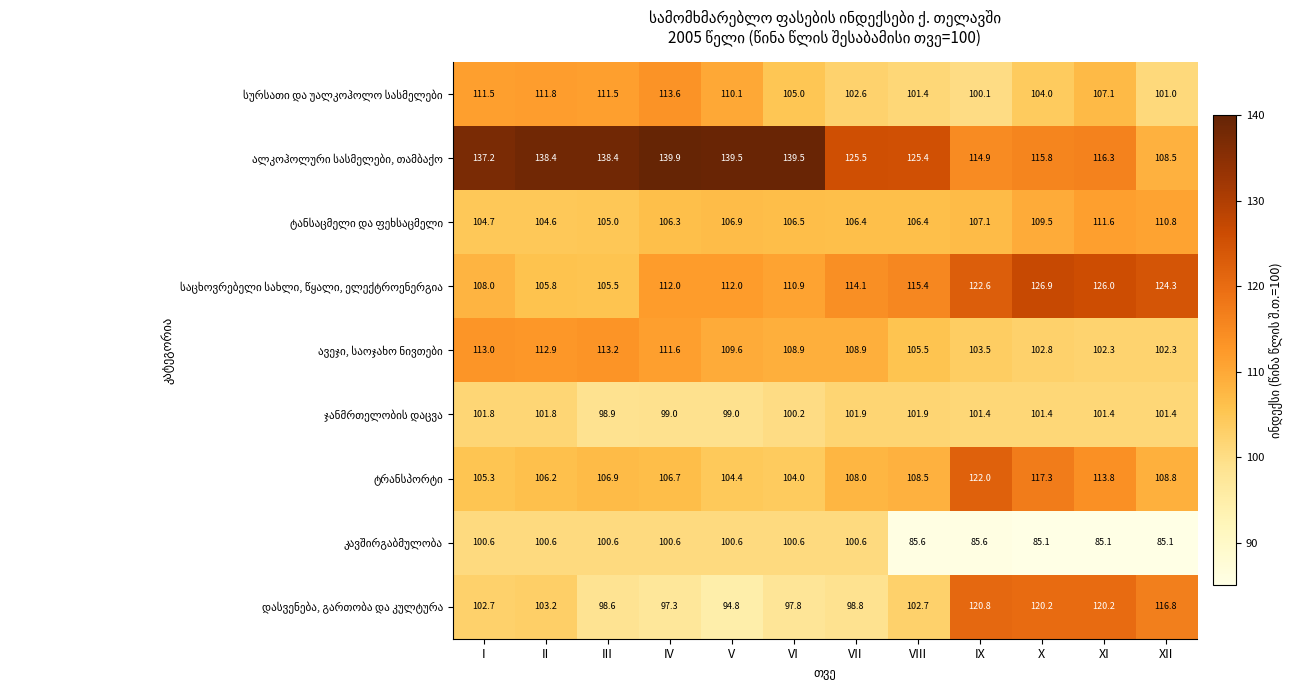

What is the maximum value shown in the chart?

139.9